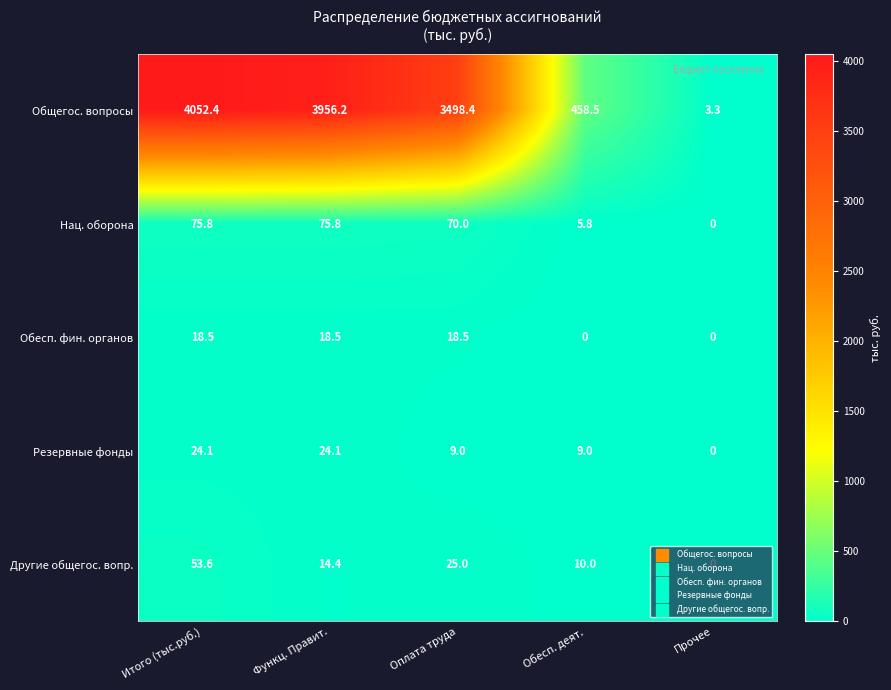

Which series has the widest spread of values?

Общегос. вопросы